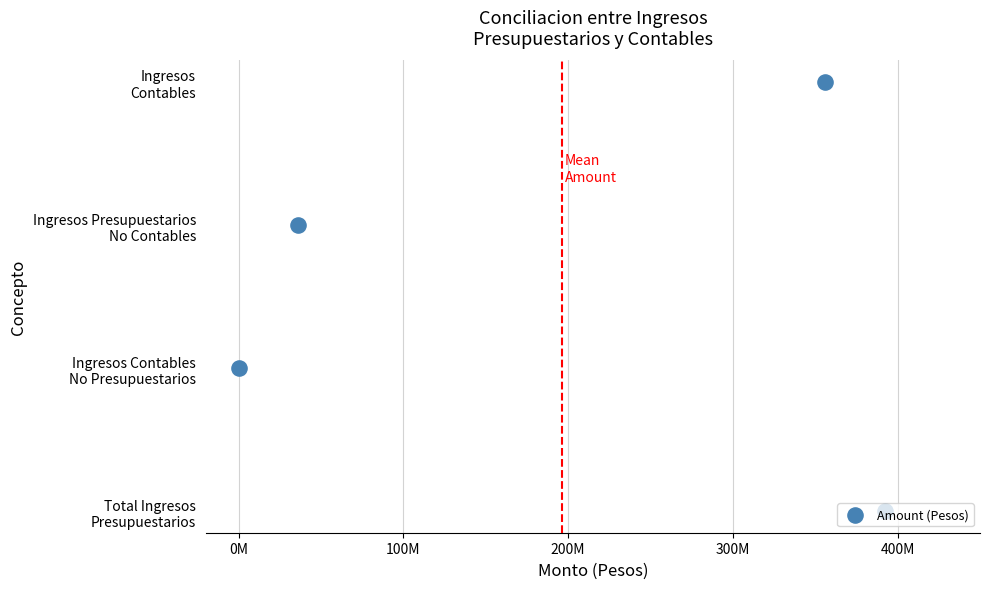

Which has a higher value, 200M or 0M?

200M